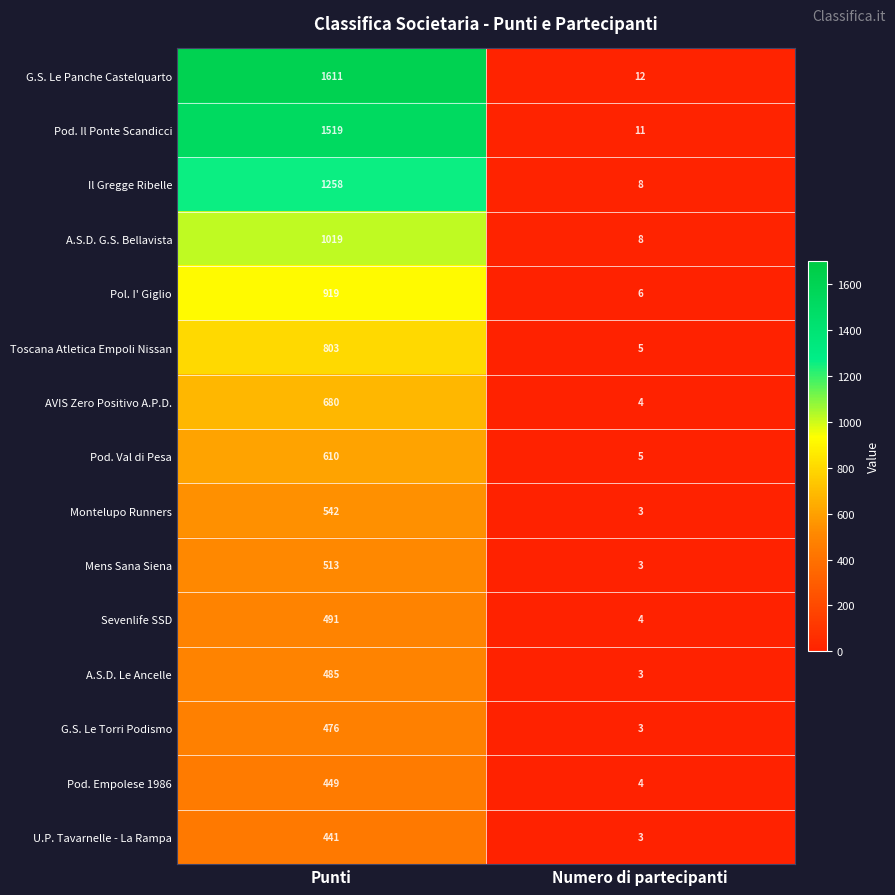

Reading right to left, transcribe all the data shown in this chart.

G.S. Le Panche Castelquarto: Numero di partecipanti=12	Punti=1611
Pod. Il Ponte Scandicci: Numero di partecipanti=11	Punti=1519
Il Gregge Ribelle: Numero di partecipanti=8	Punti=1258
A.S.D. G.S. Bellavista: Numero di partecipanti=8	Punti=1019
Pol. I' Giglio: Numero di partecipanti=6	Punti=919
Toscana Atletica Empoli Nissan: Numero di partecipanti=5	Punti=803
AVIS Zero Positivo A.P.D.: Numero di partecipanti=4	Punti=680
Pod. Val di Pesa: Numero di partecipanti=5	Punti=610
Montelupo Runners: Numero di partecipanti=3	Punti=542
Mens Sana Siena: Numero di partecipanti=3	Punti=513
Sevenlife SSD: Numero di partecipanti=4	Punti=491
A.S.D. Le Ancelle: Numero di partecipanti=3	Punti=485
G.S. Le Torri Podismo: Numero di partecipanti=3	Punti=476
Pod. Empolese 1986: Numero di partecipanti=4	Punti=449
U.P. Tavarnelle - La Rampa: Numero di partecipanti=3	Punti=441